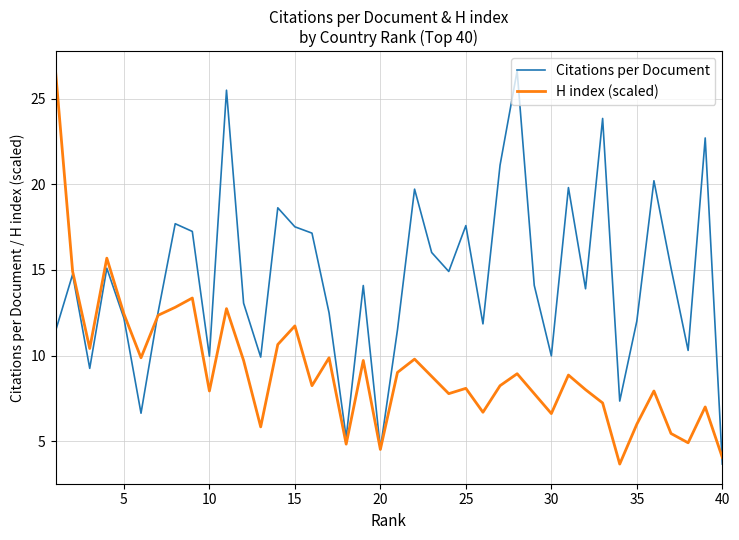

Which series has the largest total across all categories?

Citations per Document